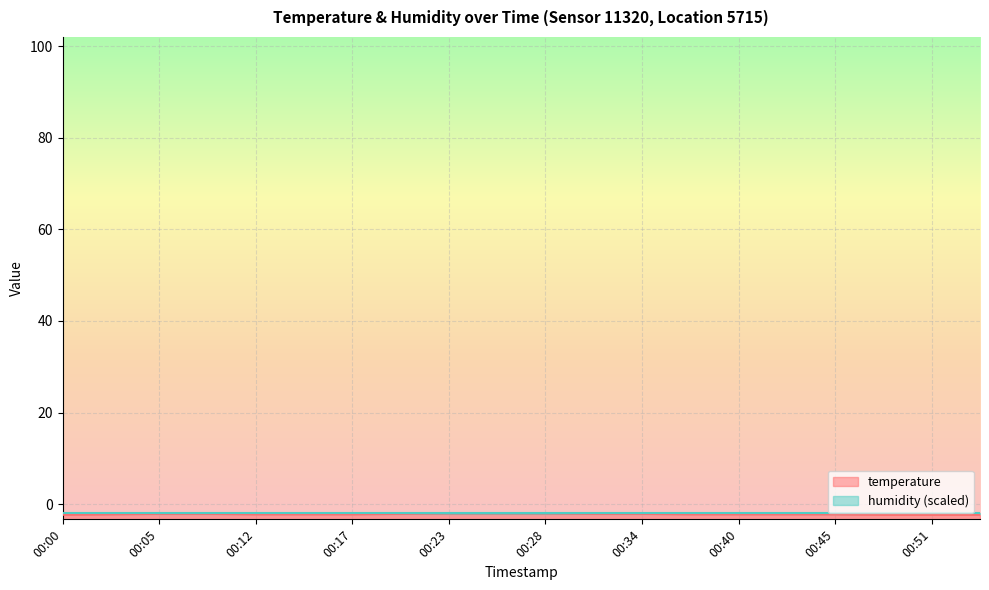

How many lines are shown in the chart?

1